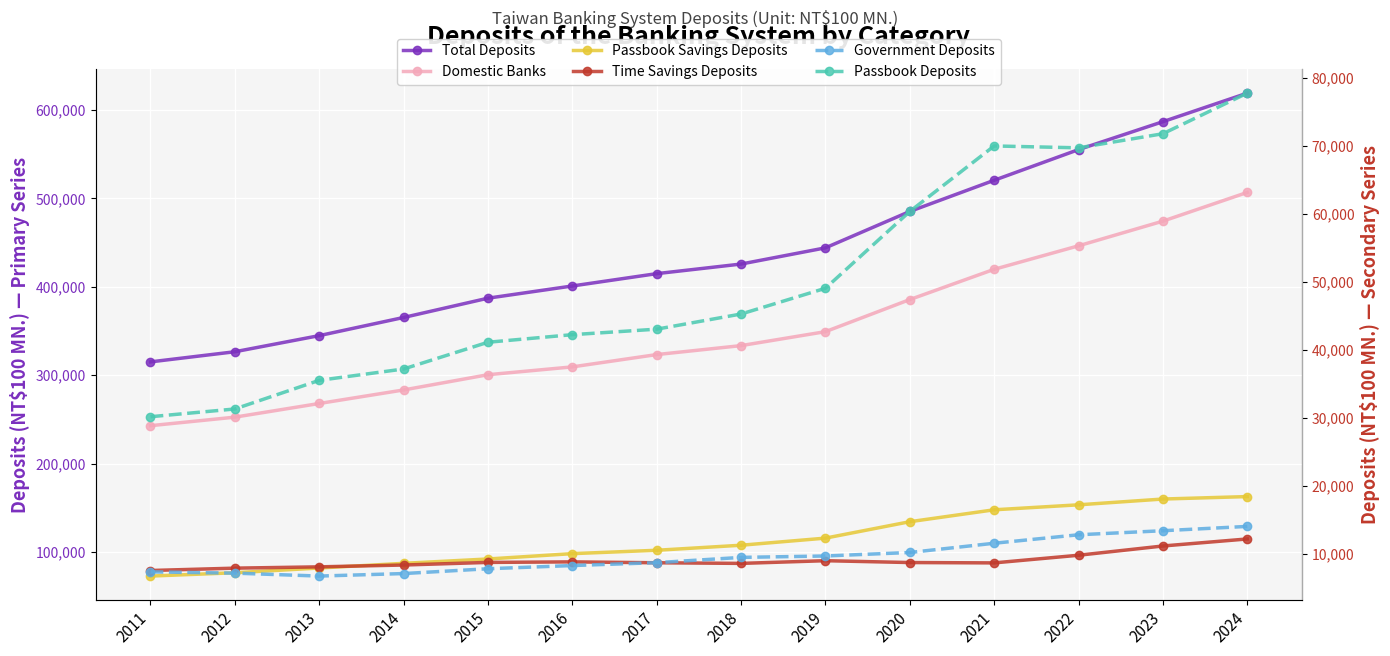

True or false: Passbook Savings Deposits and Government Deposits cross at least once.

False